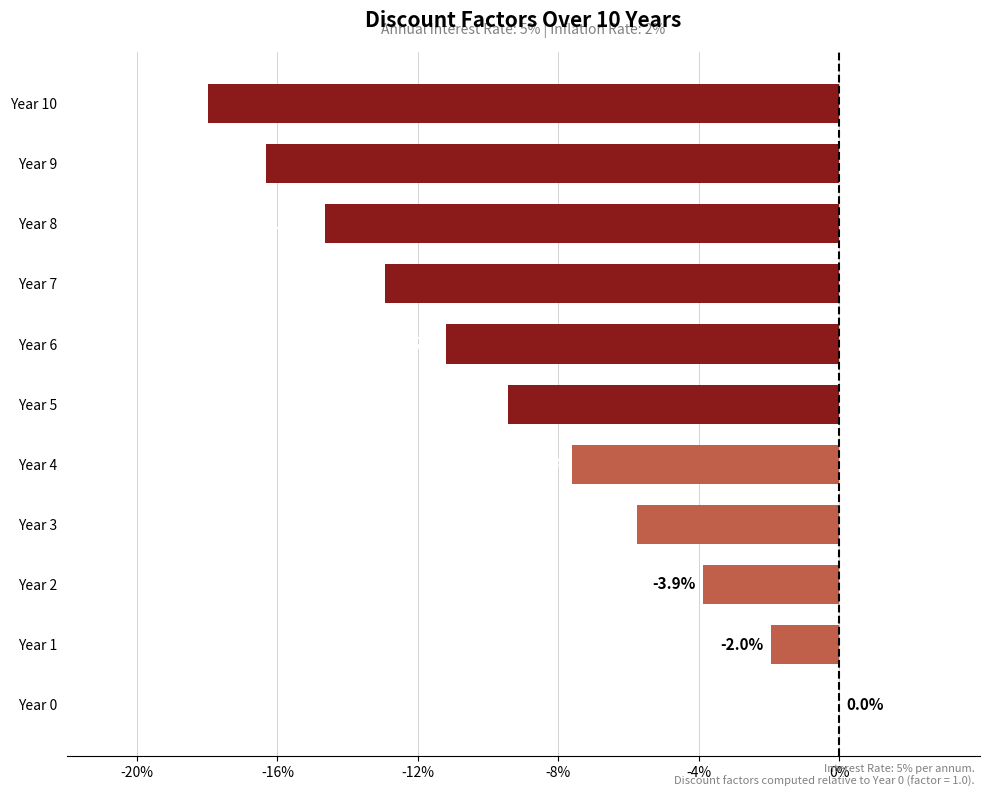

How many bars are there in total?

11